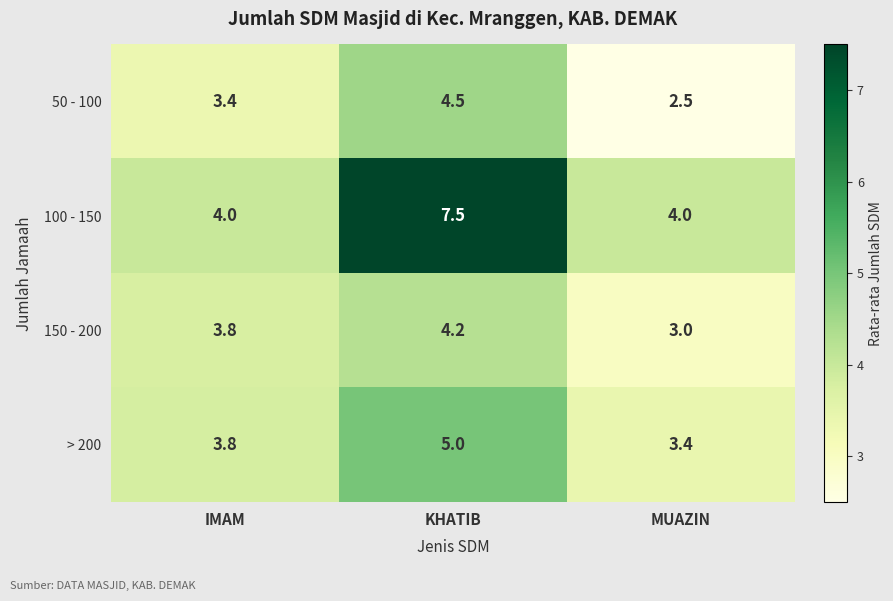

What is the greatest value displayed?

7.5